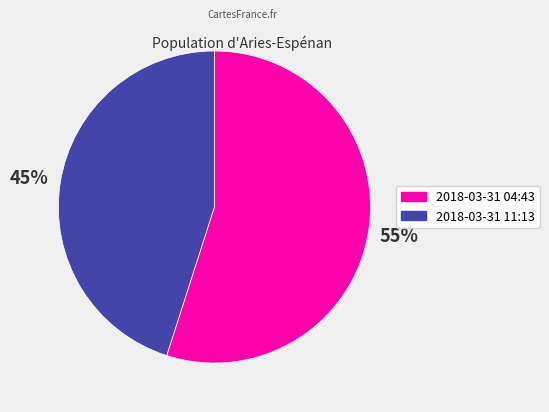

Which category has the smallest portion of the pie?

2018-03-31 11:13